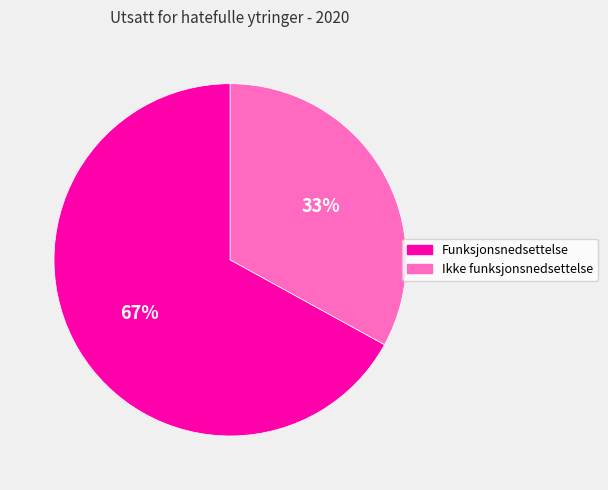

Rank the categories by value from highest to lowest.

Funksjonsnedsettelse, Ikke funksjonsnedsettelse